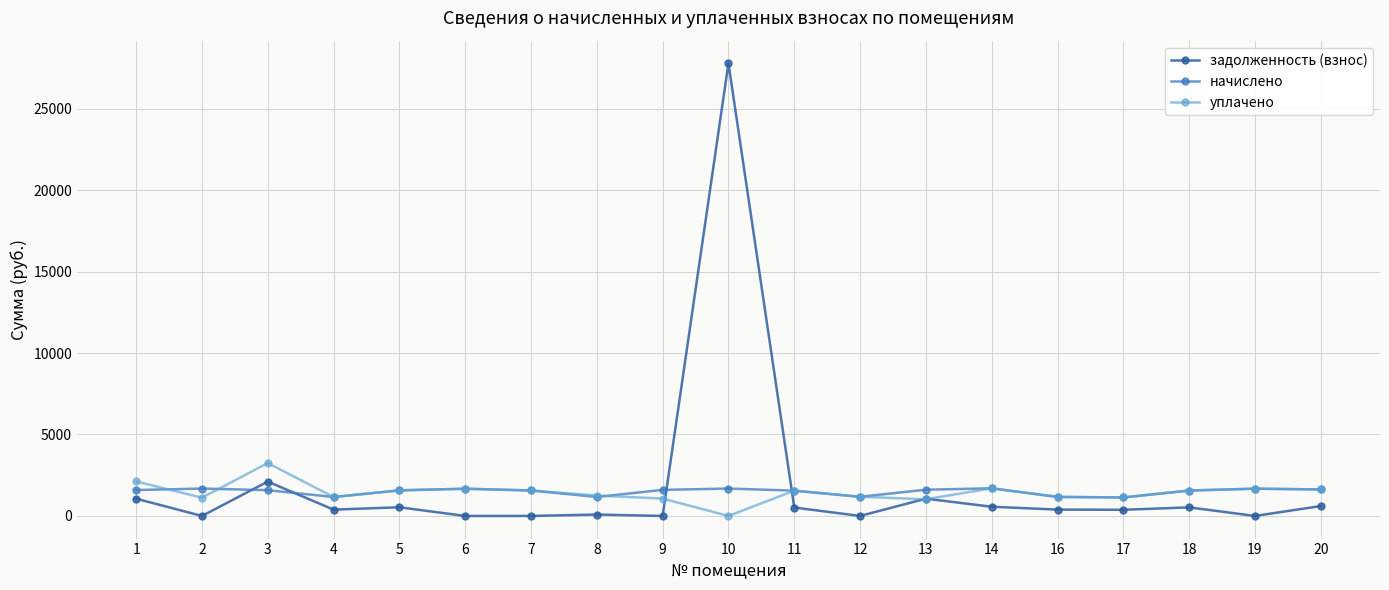

What is the sum of all задолженность (взнос) values?

36005.7